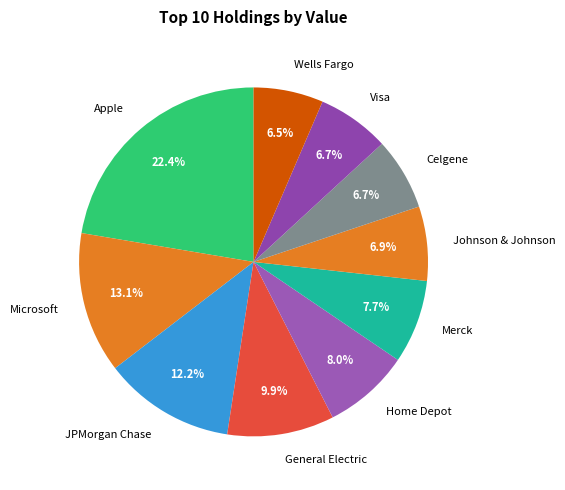

Does Johnson & Johnson account for over 50% of the chart?

No